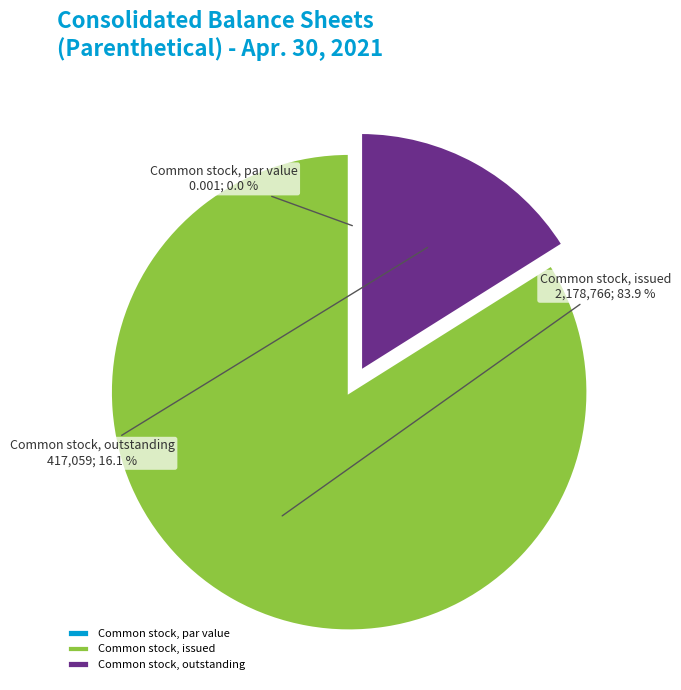

Combined, do Common stock, issued and Common stock, outstanding account for over 50%?

Yes